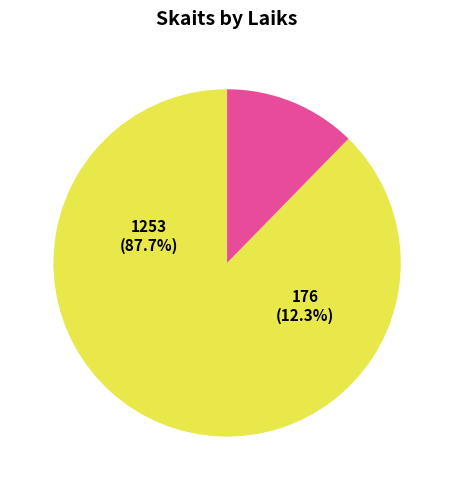

Is 13:18:50 the majority of the pie?

No